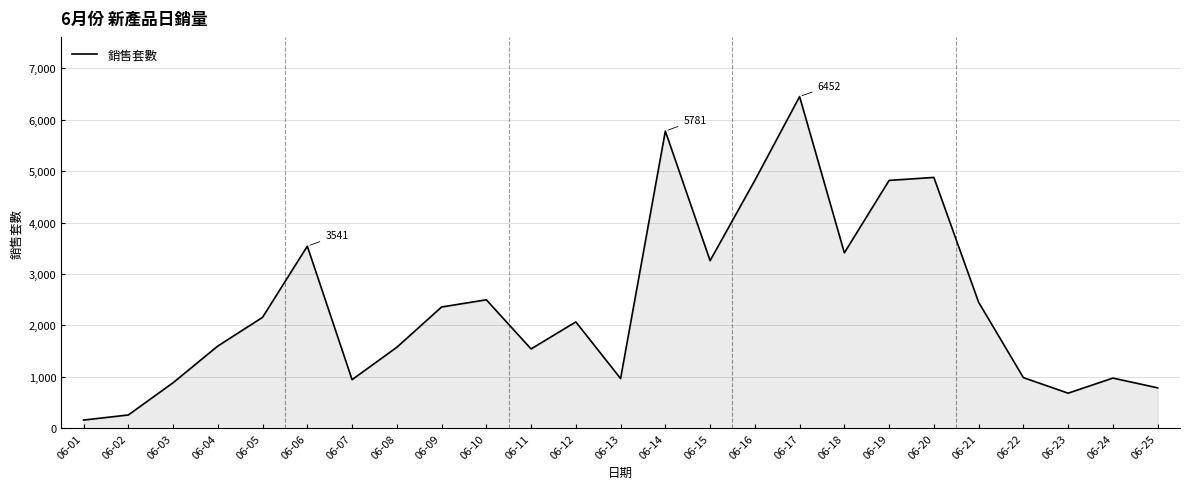

What is the difference between the values at 06-22 and 06-18?

2428